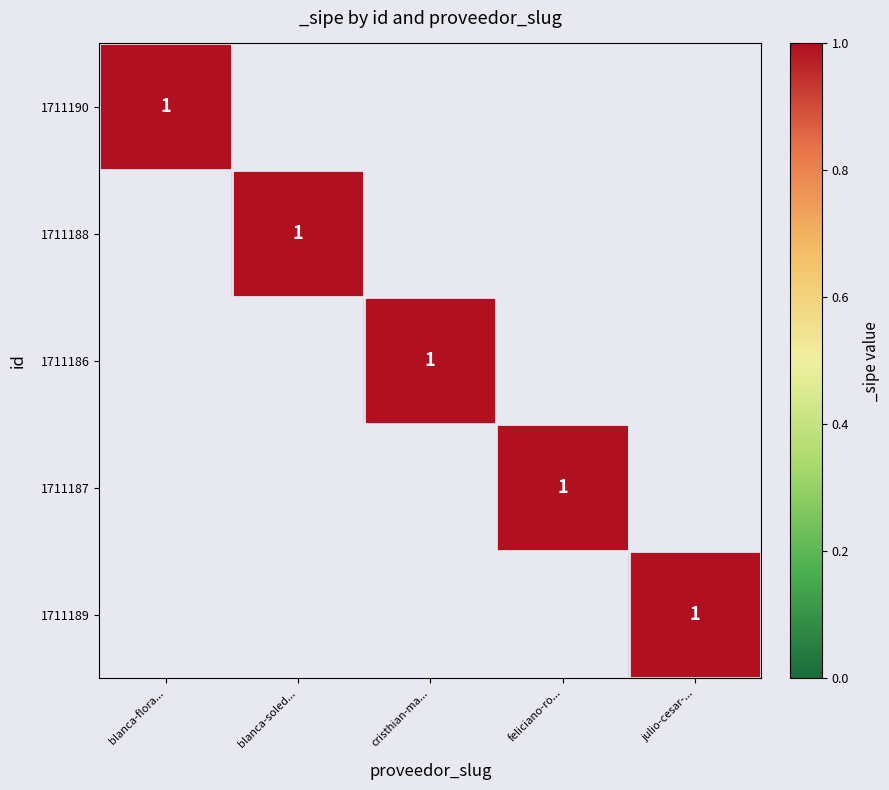

What is the maximum value shown in the chart?

1